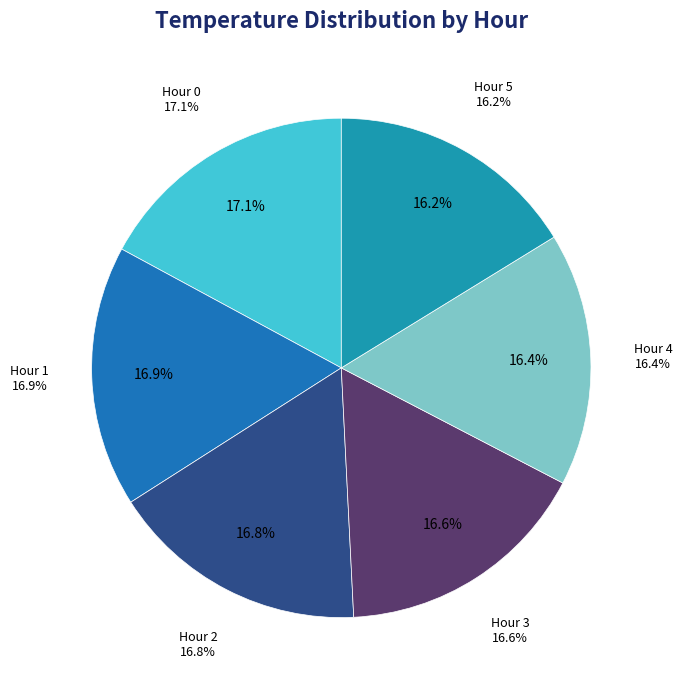

Is there a majority slice in this chart?

No